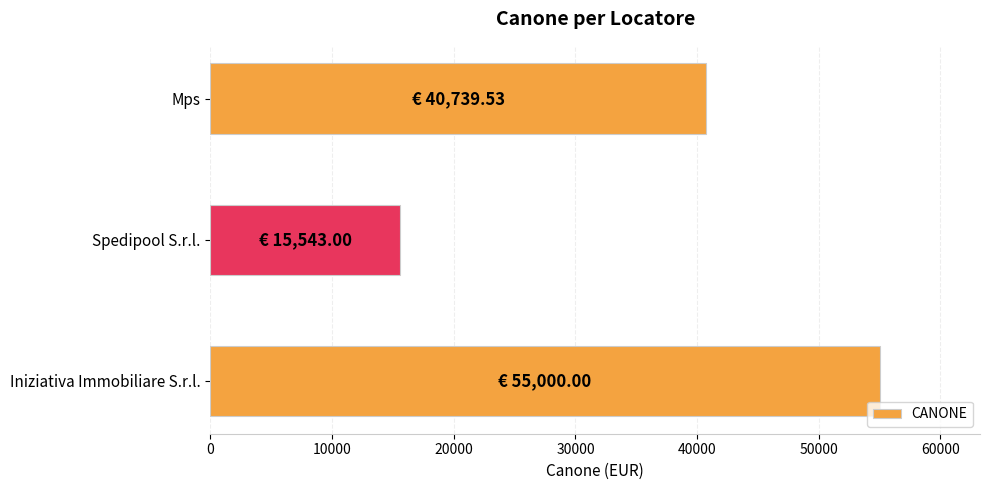

What is the ratio of the value at Iniziativa Immobiliare S.r.l. to the value at Mps?

1.4